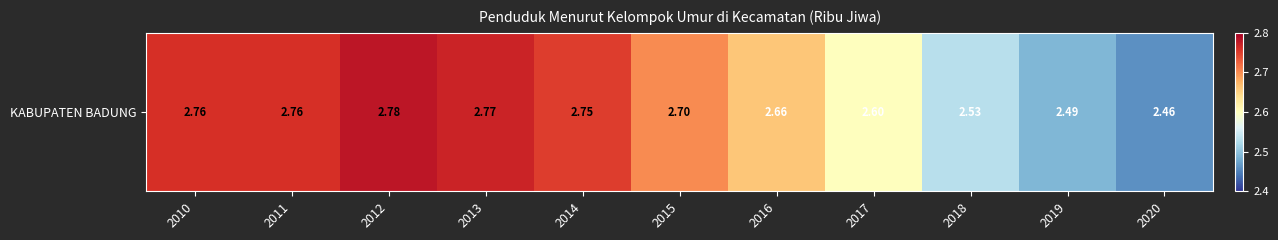

What value does the data have at 2012?

2.8